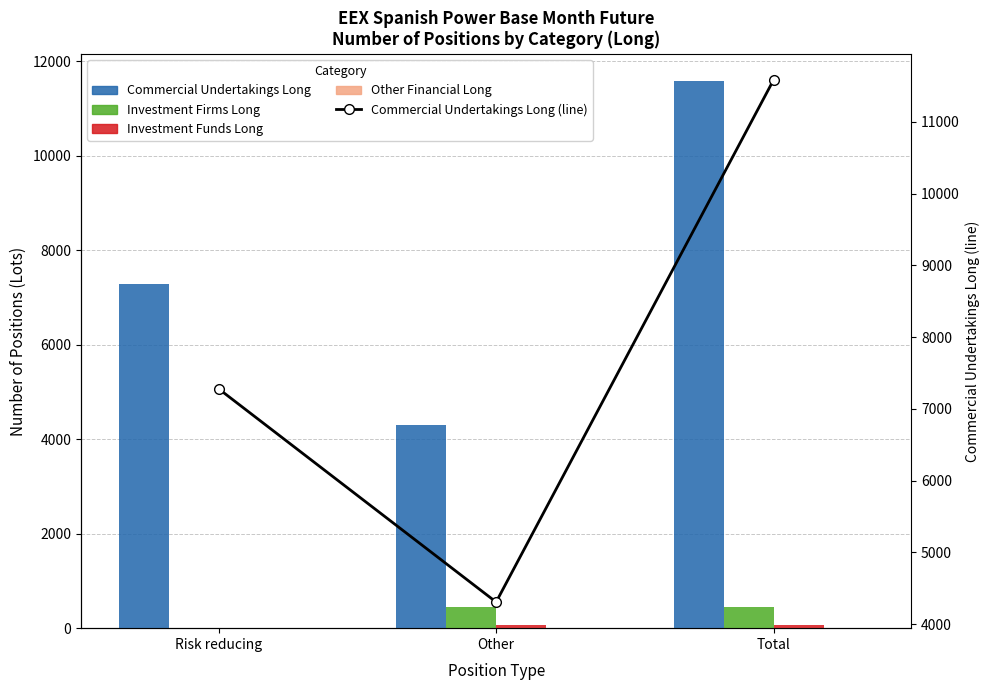

Between Risk reducing and Total, which series saw the biggest shift?

Commercial Undertakings Long